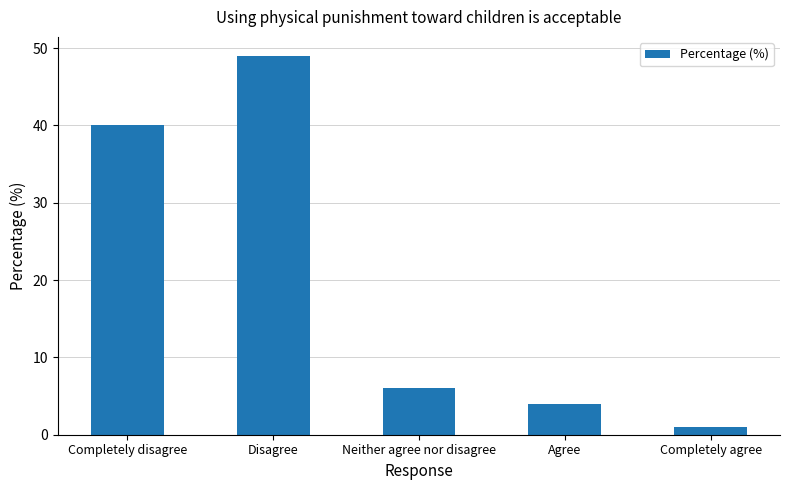

The chart shows a value of 1 at Completely agree. True or false?

True